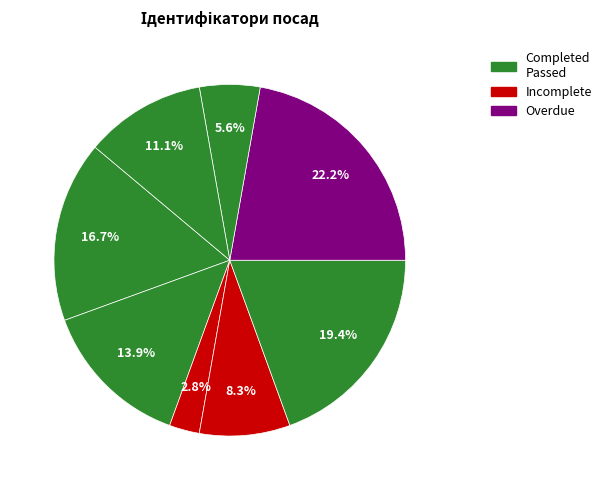

How many segments does this pie chart have?

8